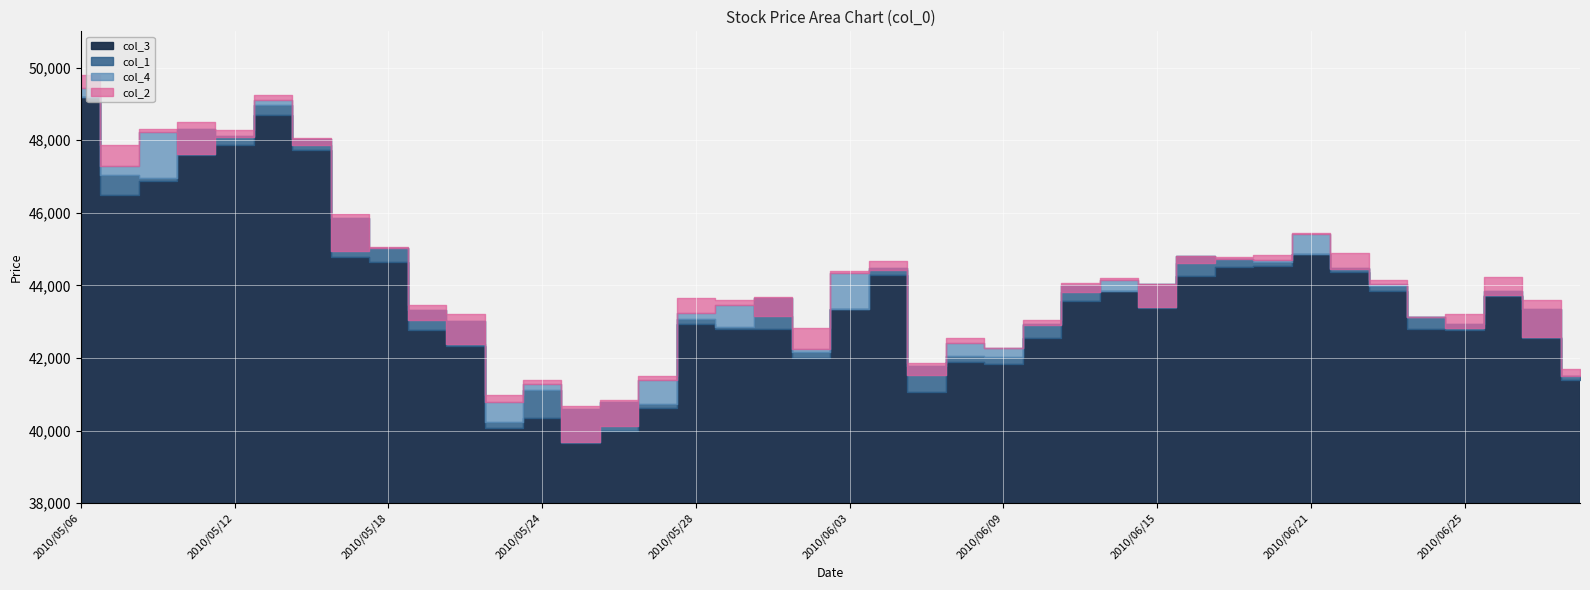

What is the difference between the highest and lowest values at 2010/06/03?

1050